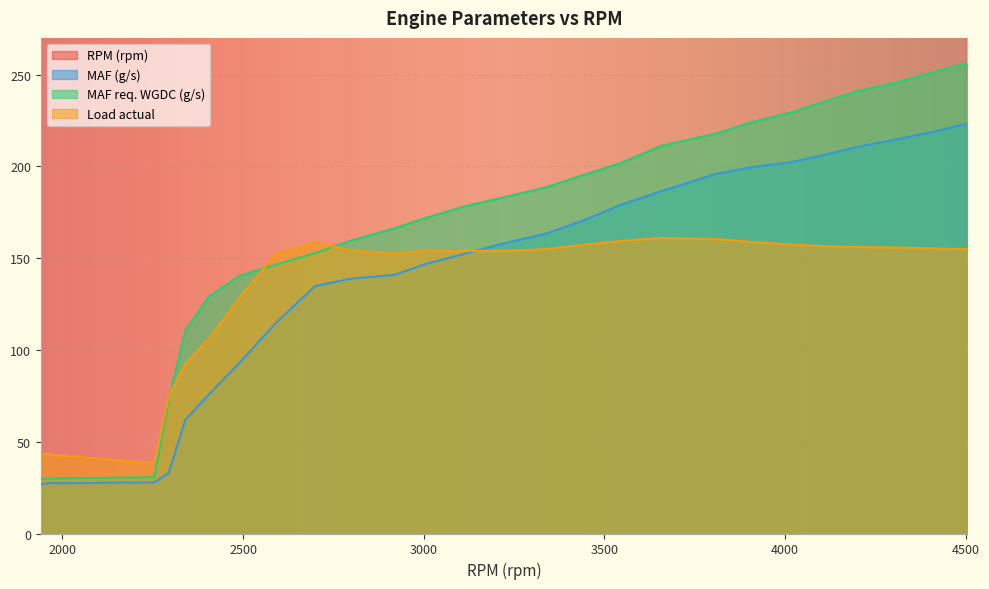

What is the difference between the maximum and minimum values in the MAF req. WGDC (g/s) series?

226.6